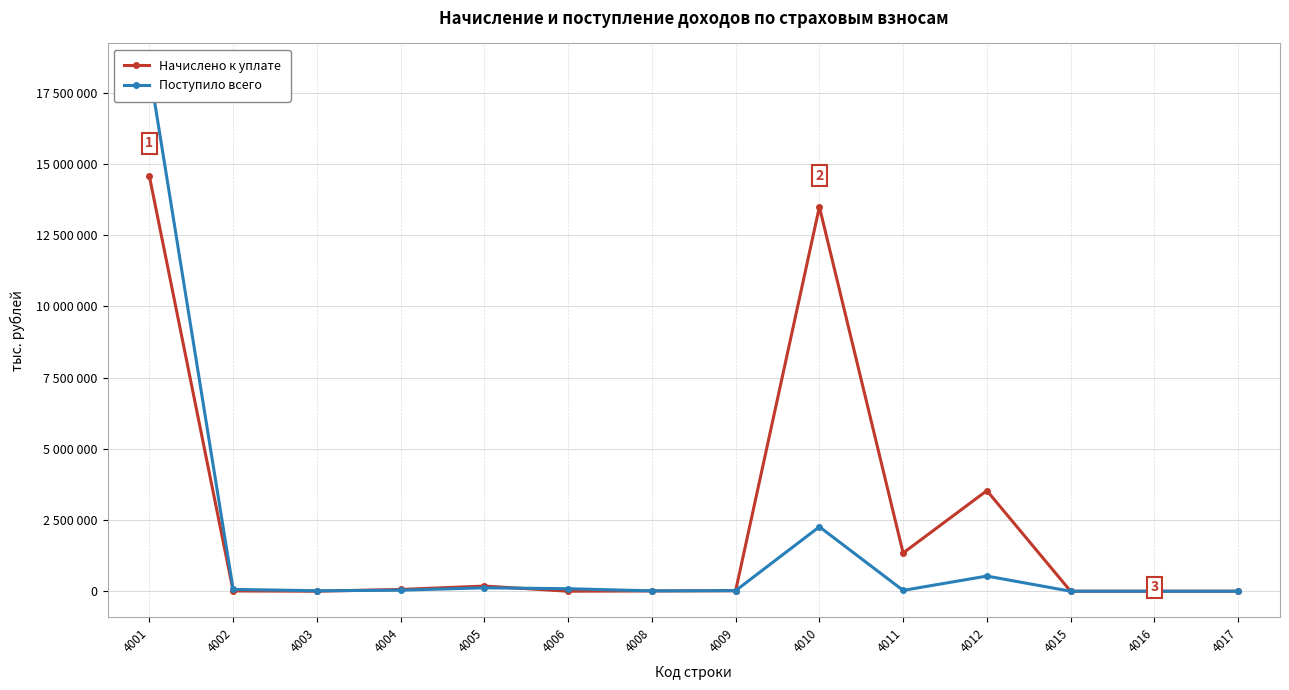

What is the total value across all series at 4017?

-35